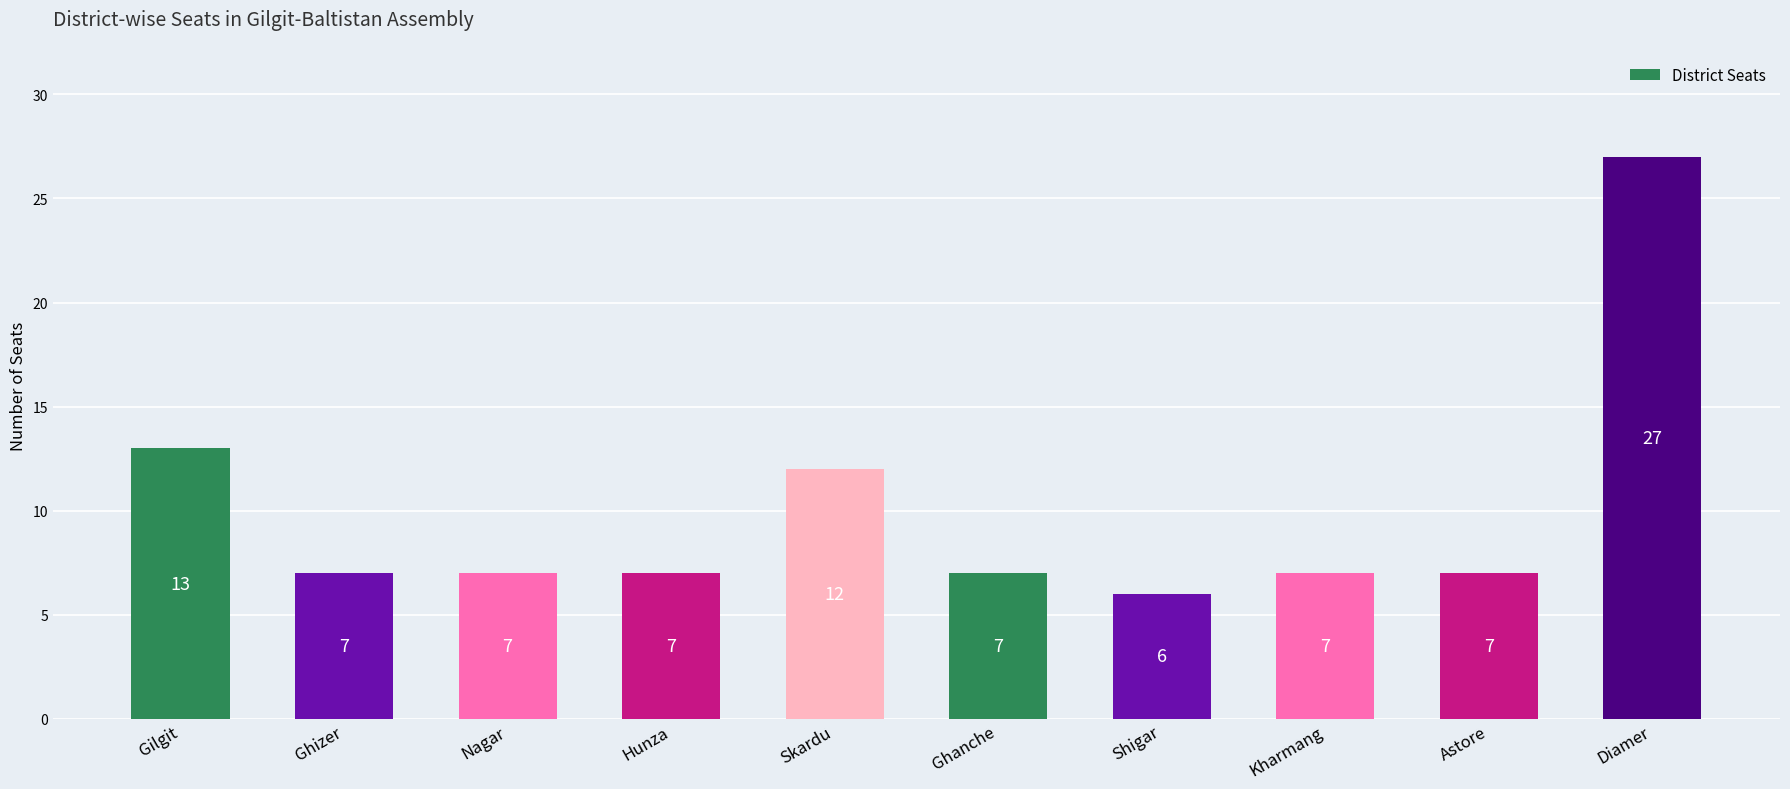

What is the value of the 8th bar from the left?

7